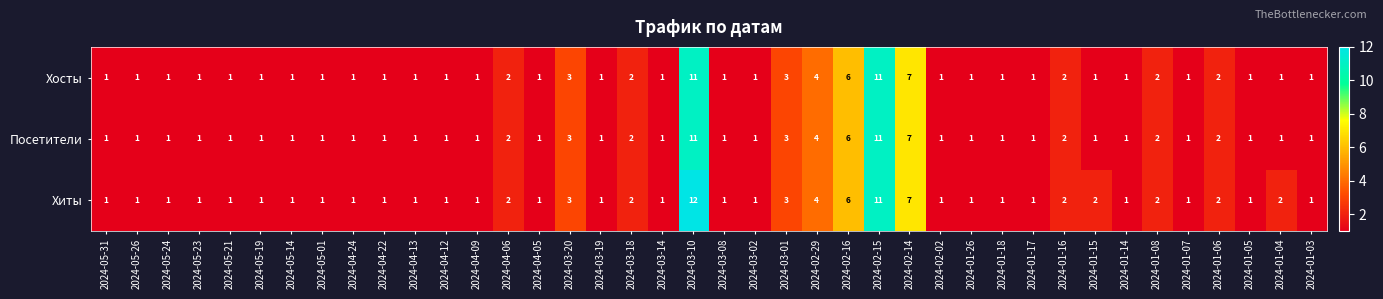

At which category is the sum across all series the highest?

2024-03-10